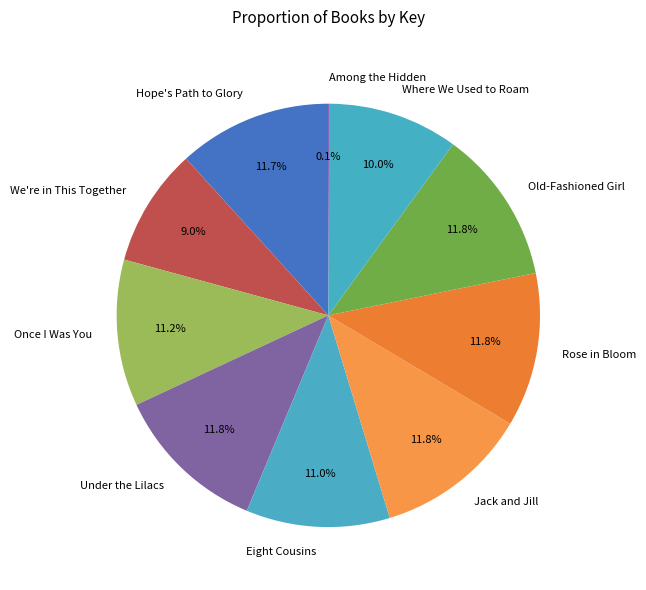

To the nearest percent, what percentage of the pie is Jack and Jill?

12%